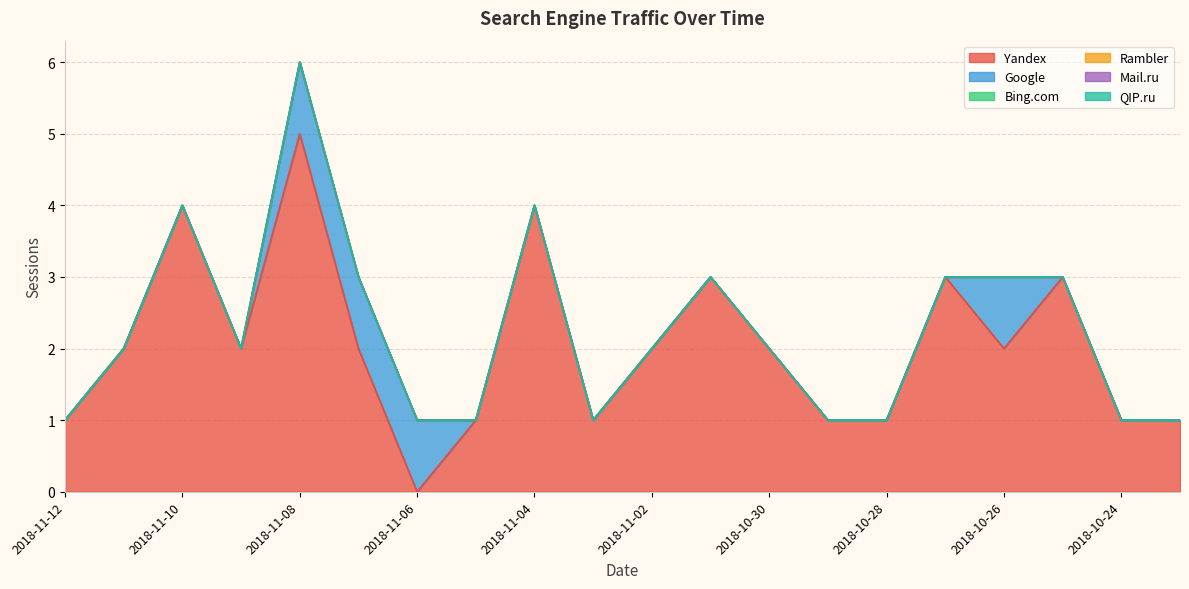

At which category does Yandex reach its first local valley?

2018-11-09